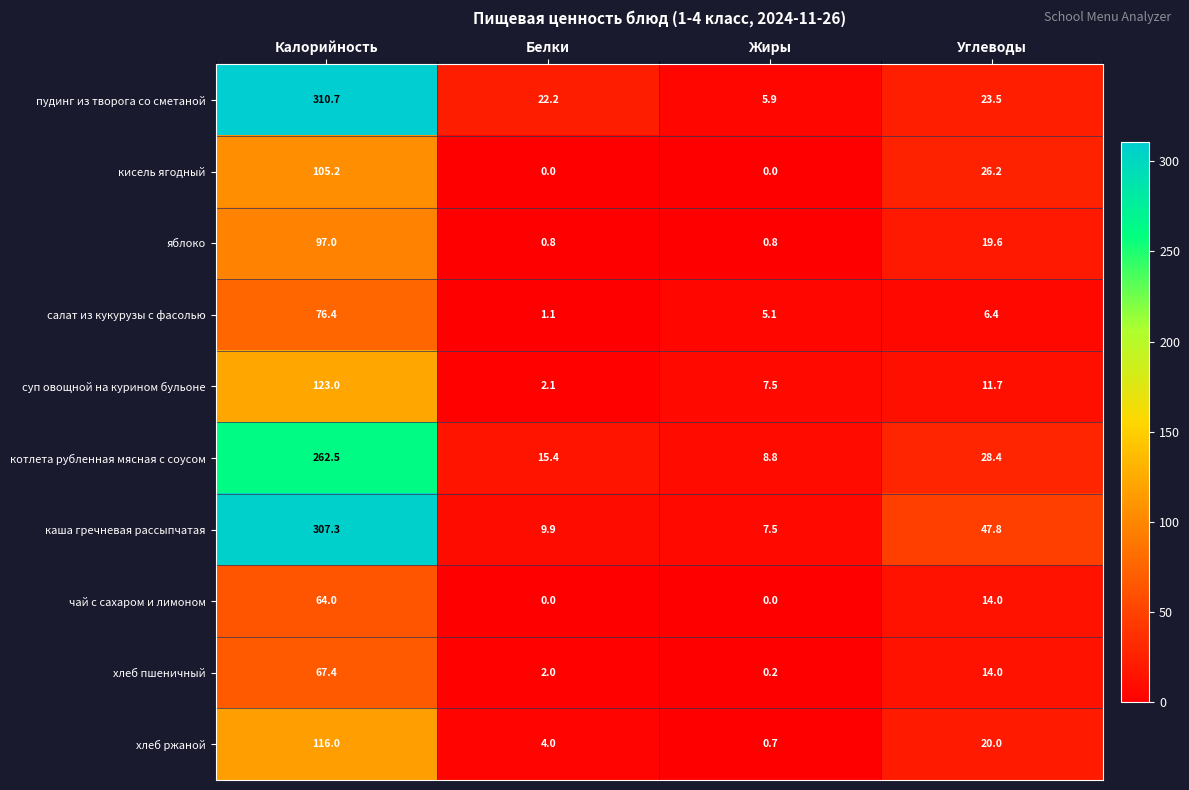

Is it true that яблоко equals 0.4 at Жиры?

False